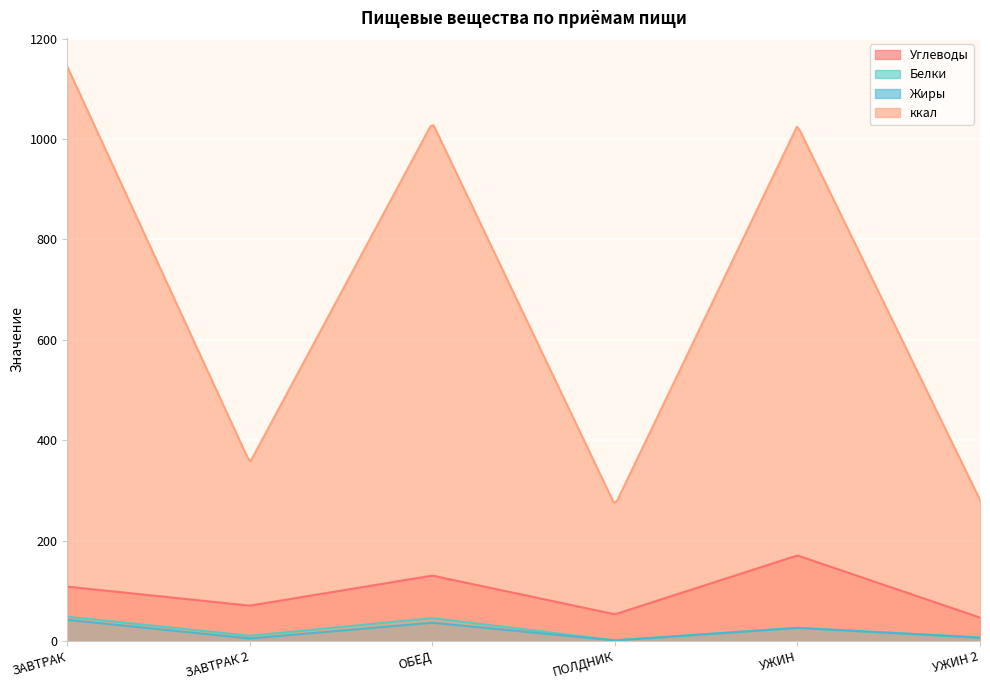

In ккал, how many points are lower than both neighbors (excluding endpoints)?

2